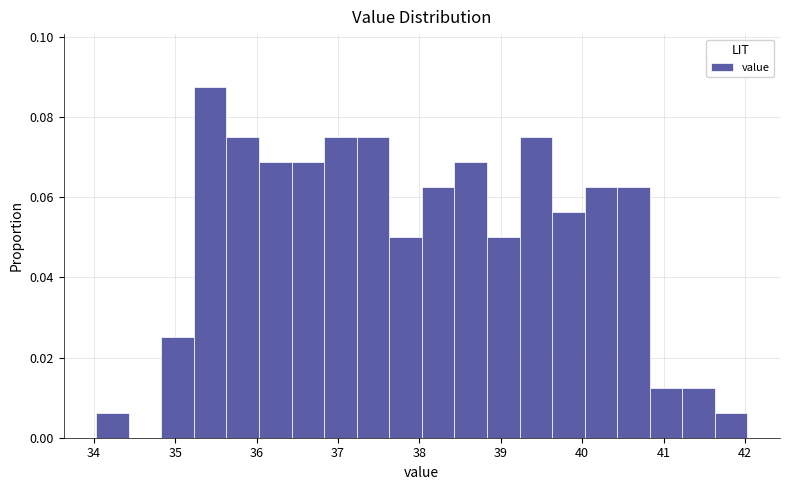

What is the height of the bar covering 41.23 to 41.63 on the x-axis? Neither the bar edges nor the heights are printed on the chart, so give them approximately, as read against the axes.

0.012